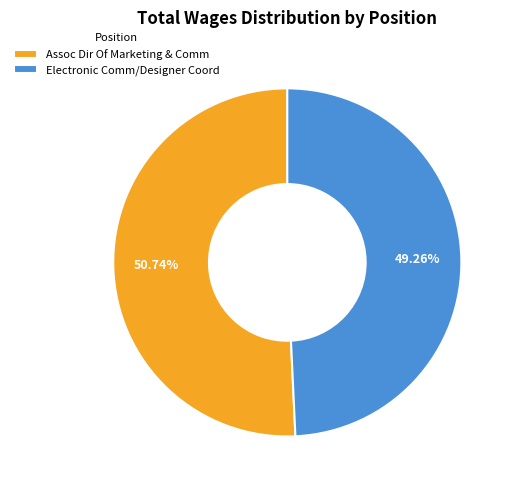

Rank the categories by value from highest to lowest.

Assoc Dir Of Marketing & Comm, Electronic Comm/Designer Coord